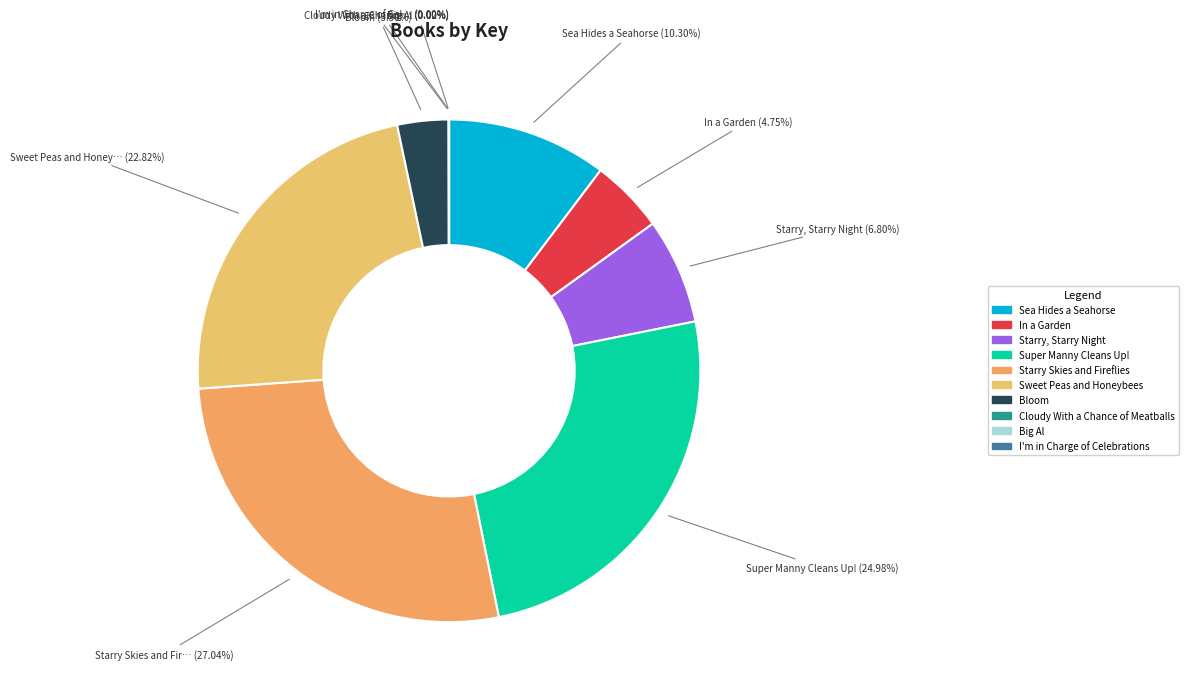

What is the ratio of the value at Sea Hides a Seahorse to the value at Starry, Starry Night?

1.5